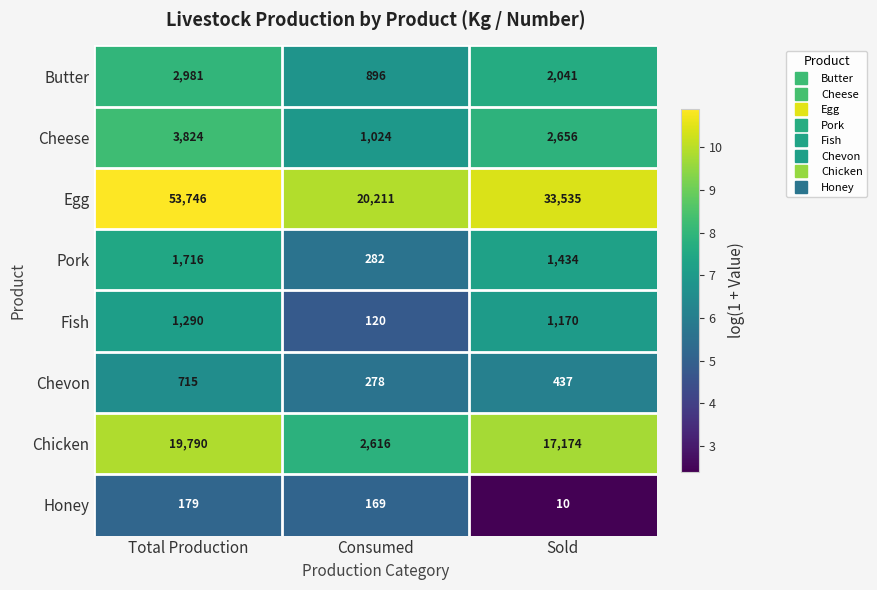

Between Total Production and Sold, which series saw the biggest shift?

Egg